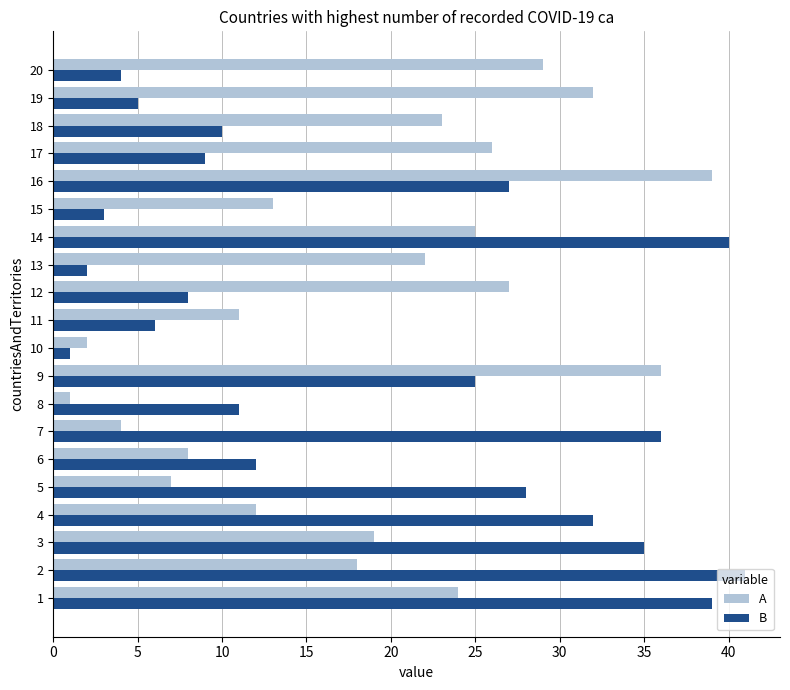

What is the greatest value displayed?

41